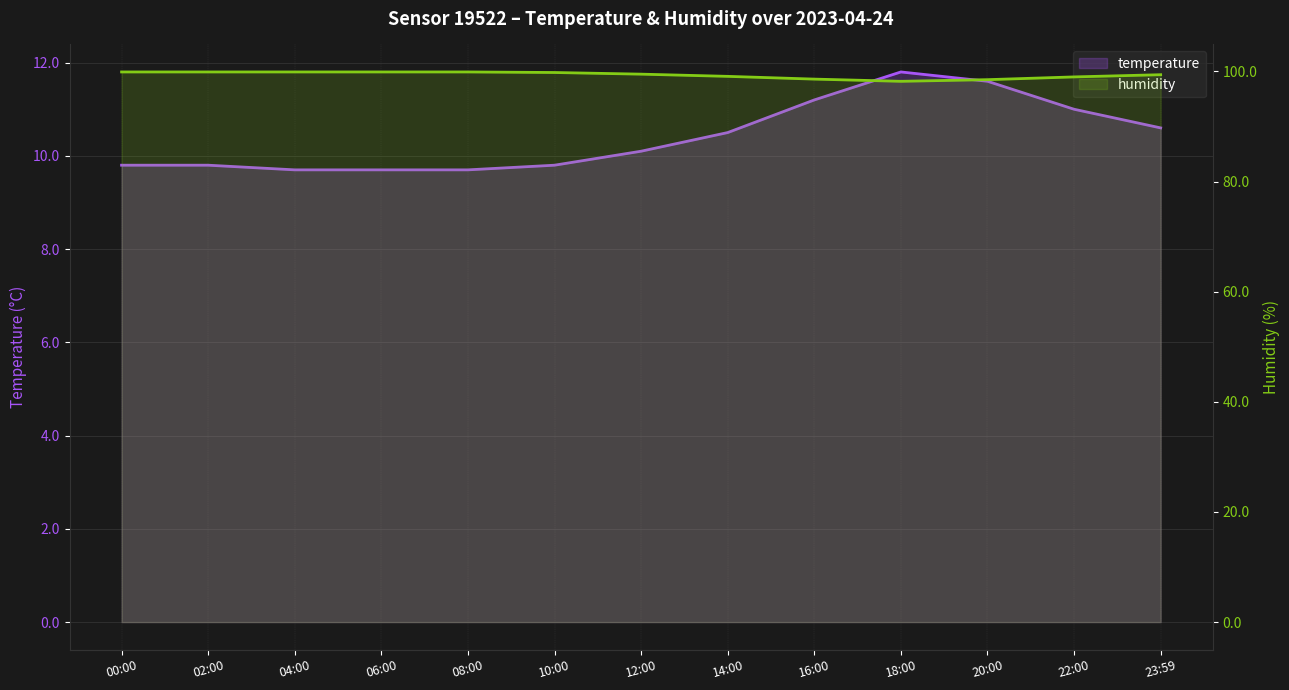

Which series has the widest spread of values?

temperature